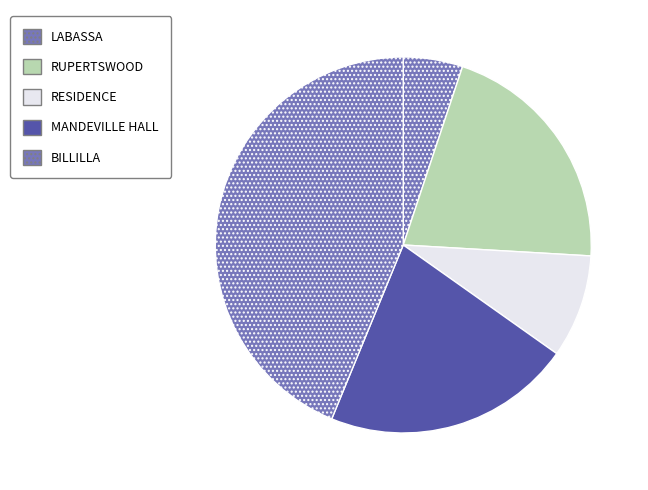

How many segments does this pie chart have?

5